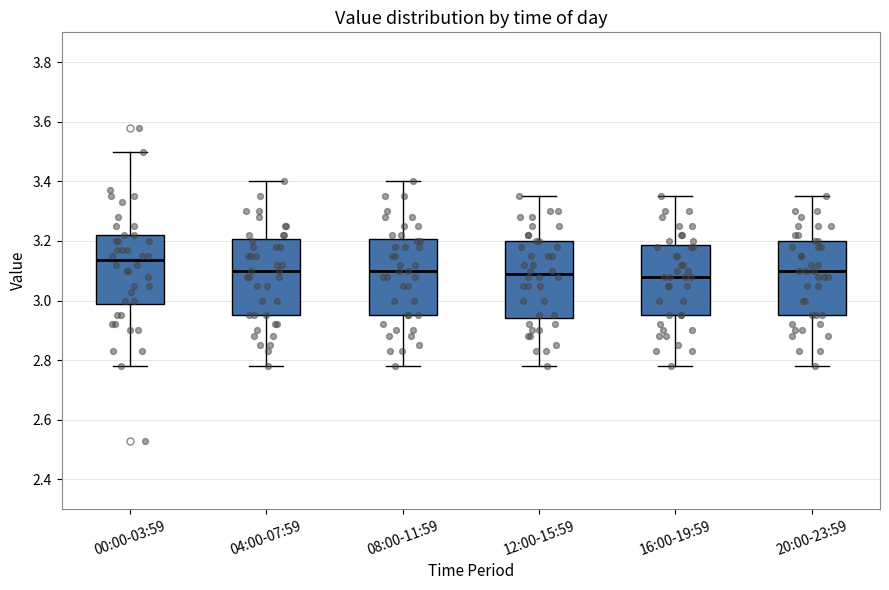

Reading left to right, transcribe this box plot: for each box, give where its median line is, the range the box spans, and where its two whiskers end, as read against the y-axis. The values are not printed on the chart, so give them approximately, as read against the axis.

00:00-03:59: median 3.14, box 2.98 to 3.22, whiskers 2.78 to 3.50
04:00-07:59: median 3.10, box 2.96 to 3.20, whiskers 2.78 to 3.40
08:00-11:59: median 3.10, box 2.96 to 3.20, whiskers 2.78 to 3.40
12:00-15:59: median 3.10, box 2.94 to 3.20, whiskers 2.78 to 3.36
16:00-19:59: median 3.08, box 2.96 to 3.18, whiskers 2.78 to 3.36
20:00-23:59: median 3.10, box 2.96 to 3.20, whiskers 2.78 to 3.36